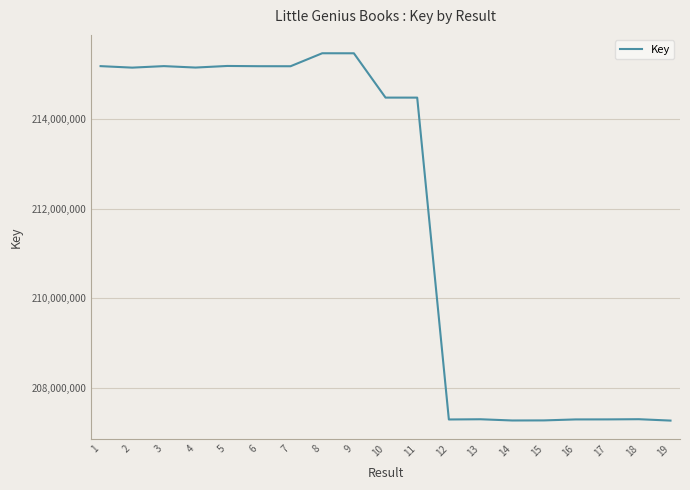

Between 13 and 7, which is larger?

7